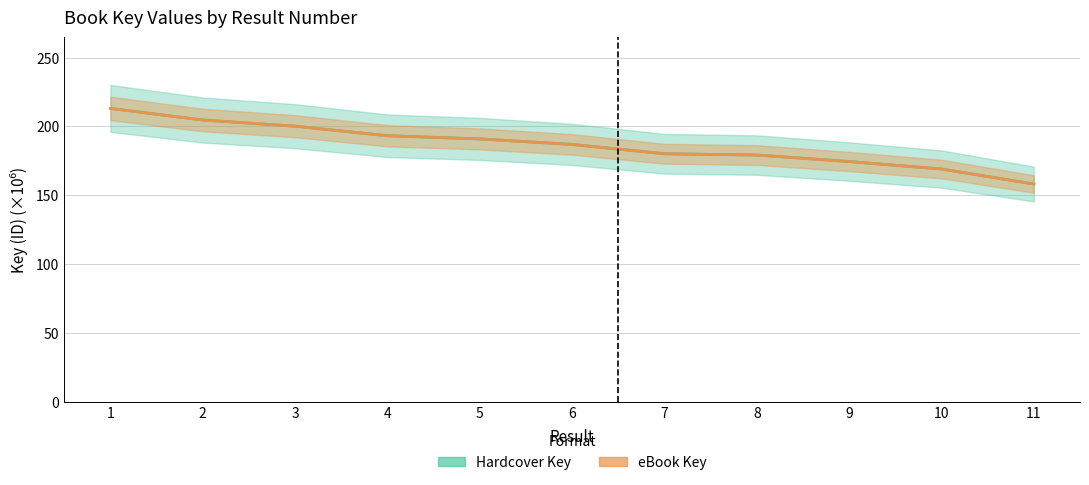

What is the average value of the eBook Key series?

186.4